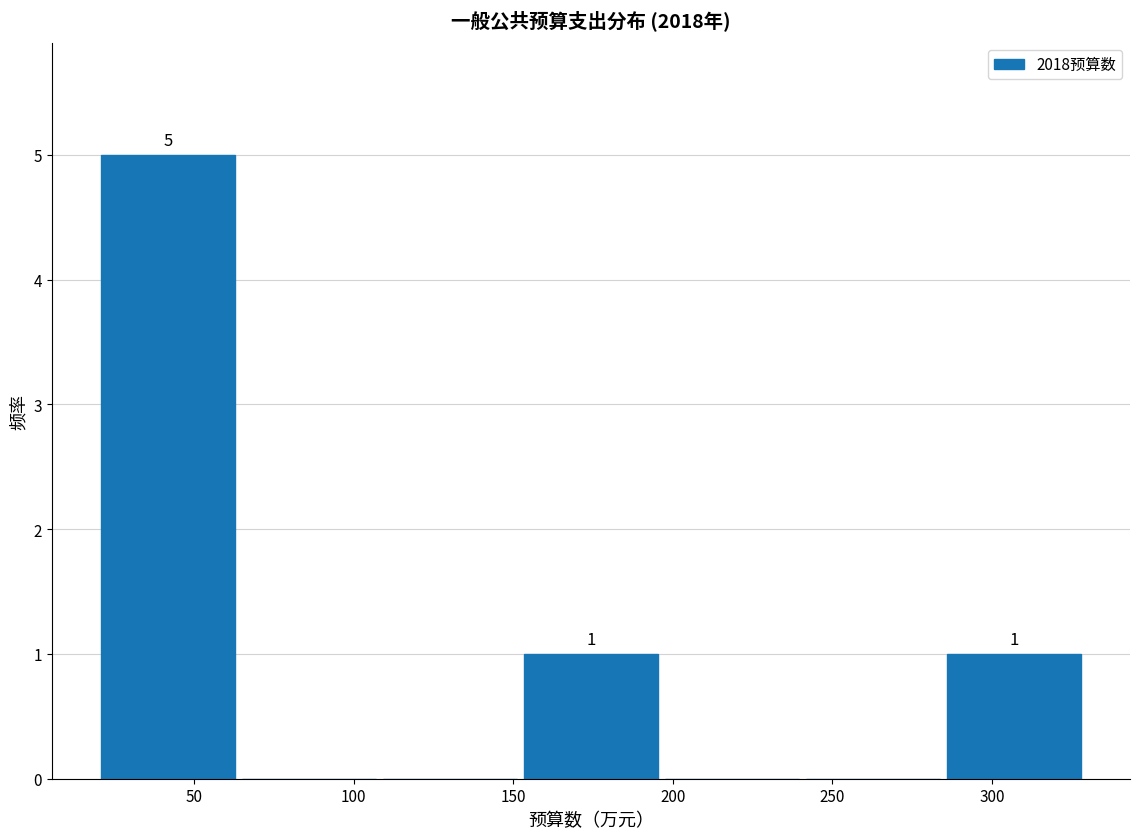

Over which range of the x-axis is the bar tallest?

20 to 65